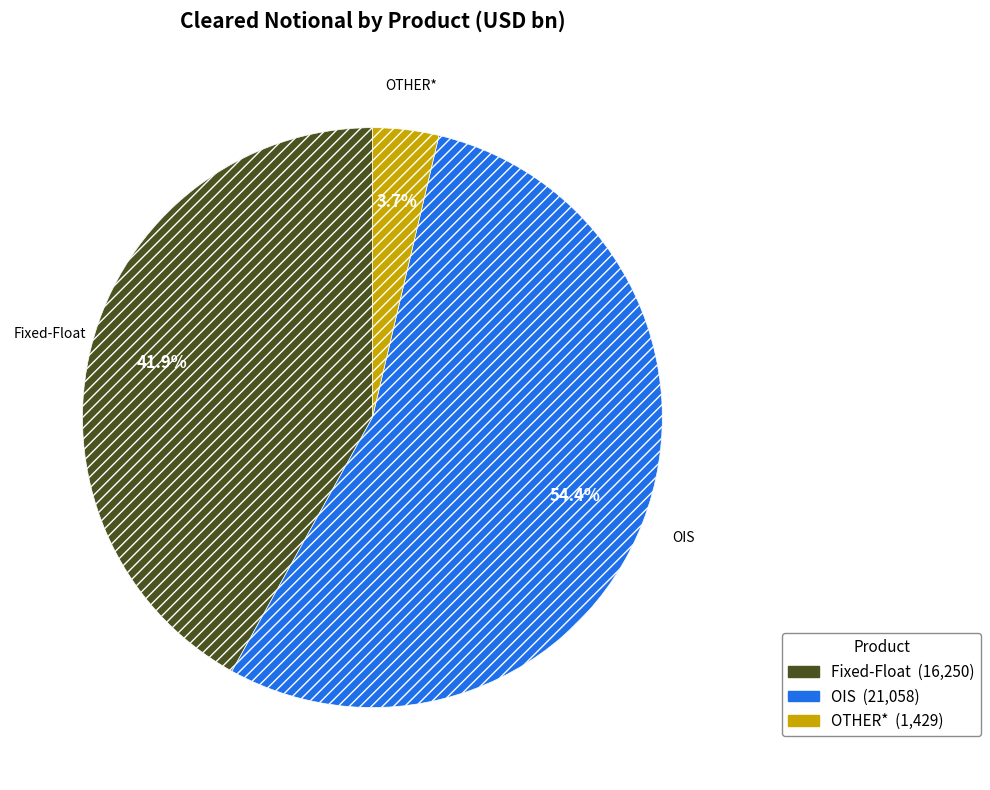

Count the number of slices in the pie.

3